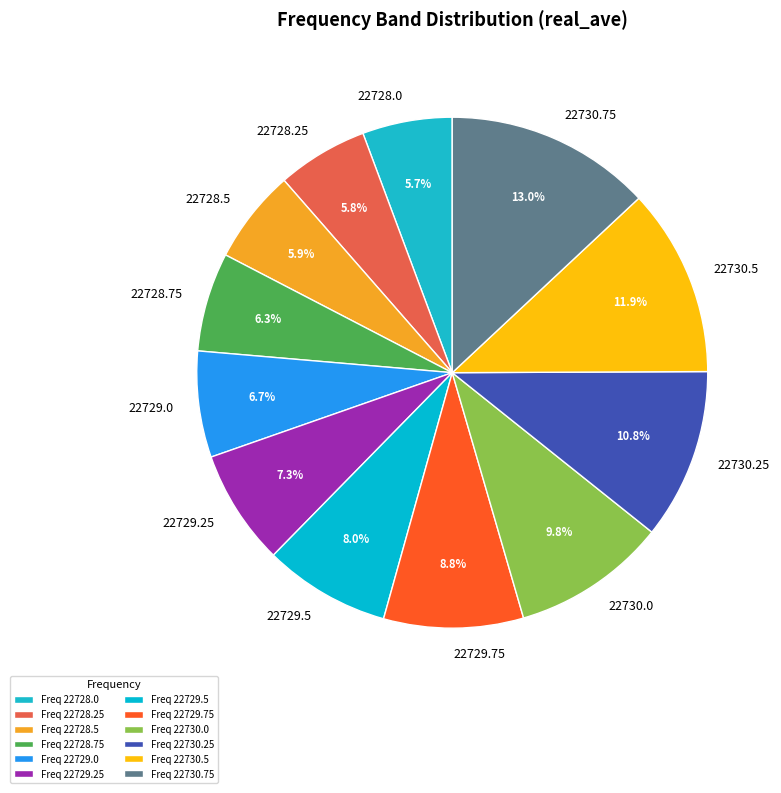

What percentage do 22729.5 and 22728.5 together represent?

13.9%